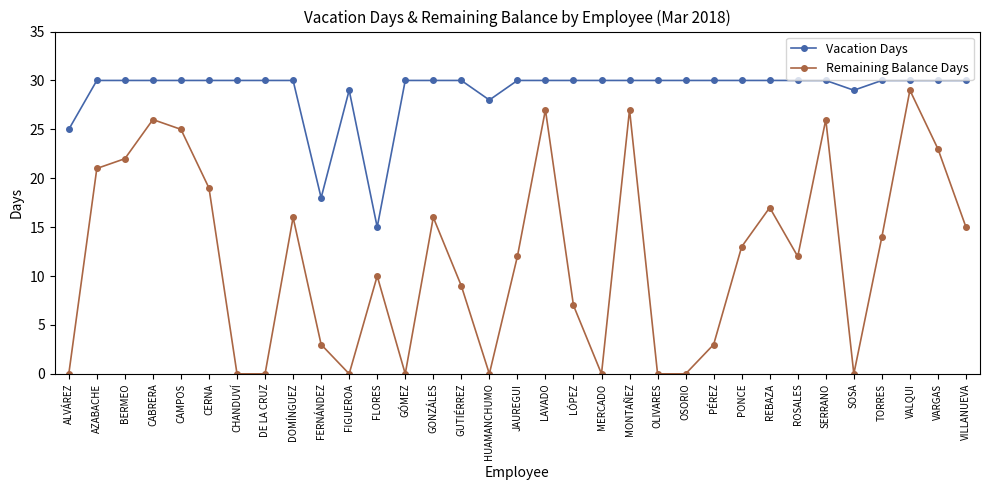

True or false: Vacation Days has a value of 12 at PONCE.

False